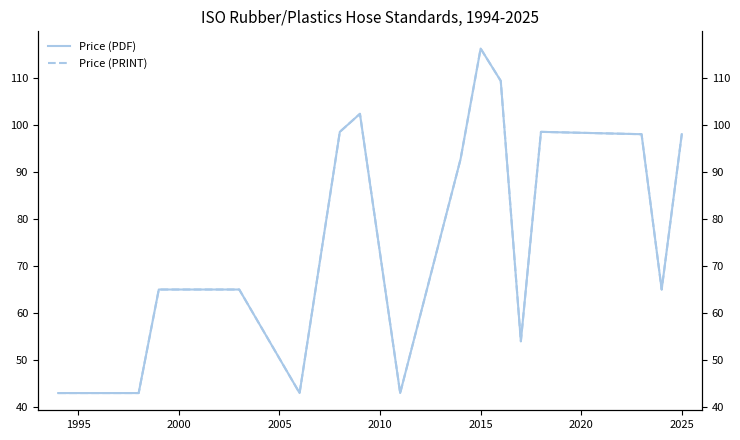

What is the highest value of the Price (PDF) series?

116.2